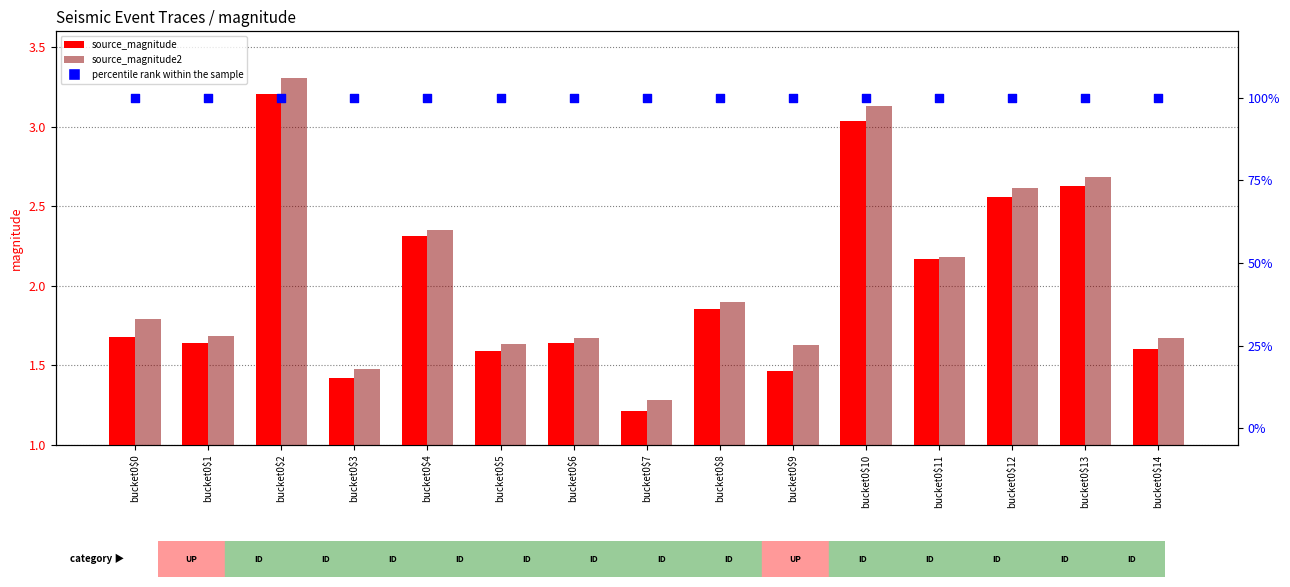

Which series has the largest total across all categories?

percentile rank within the sample